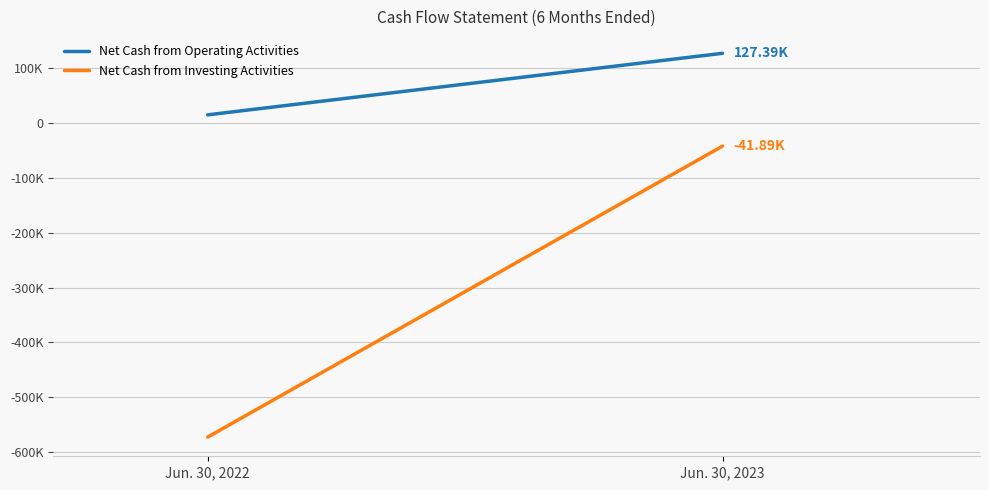

What is the smallest value displayed?

-572638